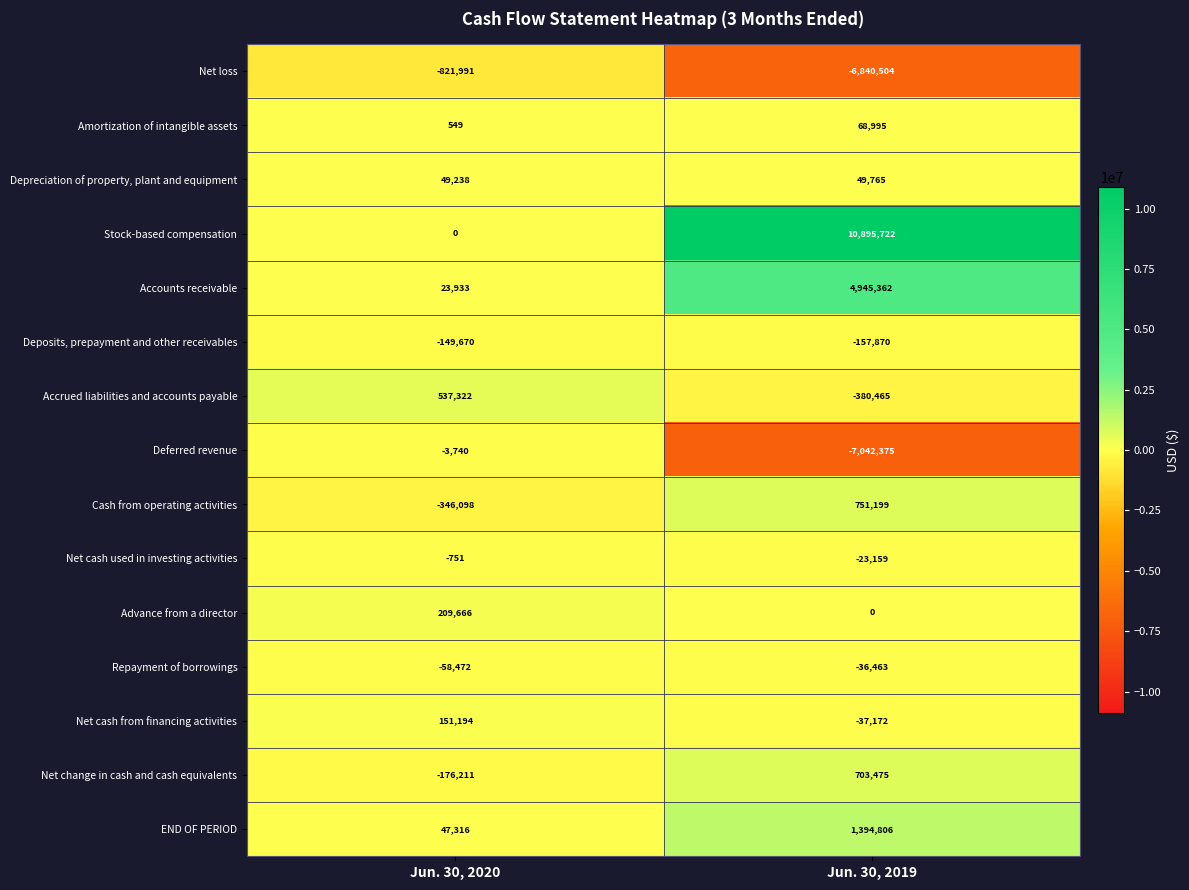

Reading left to right, extract all data points from this chart.

Net loss: -821991	-6840504
Amortization of intangible assets: 549	68995
Depreciation of property, plant and equipment: 49238	49765
Stock-based compensation: 0	10895722
Accounts receivable: 23933	4945362
Deposits, prepayment and other receivables: -149670	-157870
Accrued liabilities and accounts payable: 537322	-380465
Deferred revenue: -3740	-7042375
Cash from operating activities: -346098	751199
Net cash used in investing activities: -751	-23159
Advance from a director: 209666	0
Repayment of borrowings: -58472	-36463
Net cash from financing activities: 151194	-37172
Net change in cash and cash equivalents: -176211	703475
END OF PERIOD: 47316	1394806